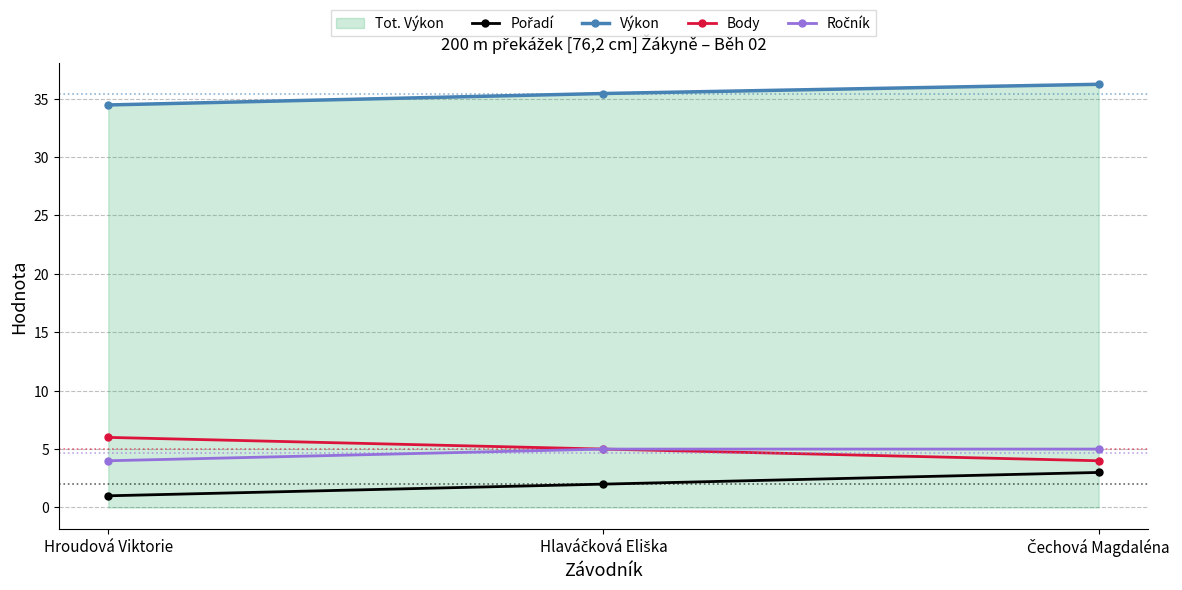

Between Hroudová Viktorie and Čechová Magdaléna, which is larger?

Čechová Magdaléna